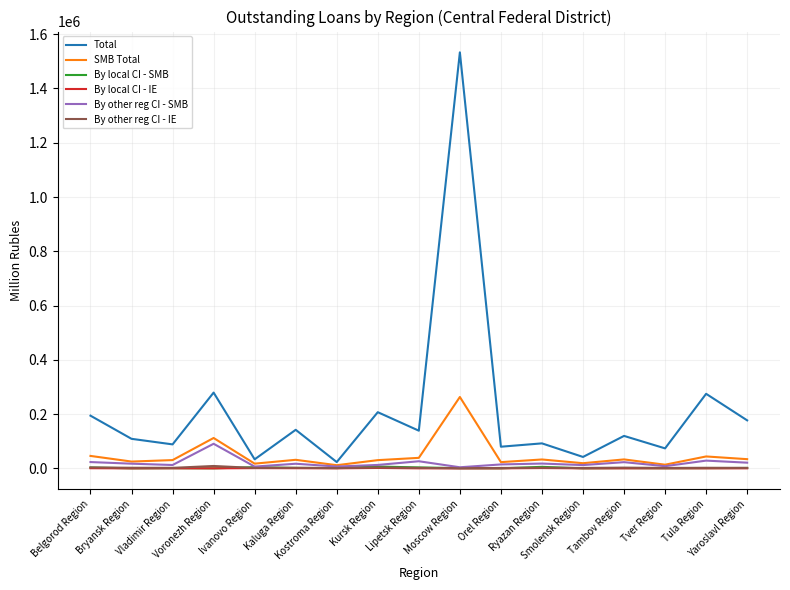

Which series changed the most between Belgorod Region and Tambov Region?

Total